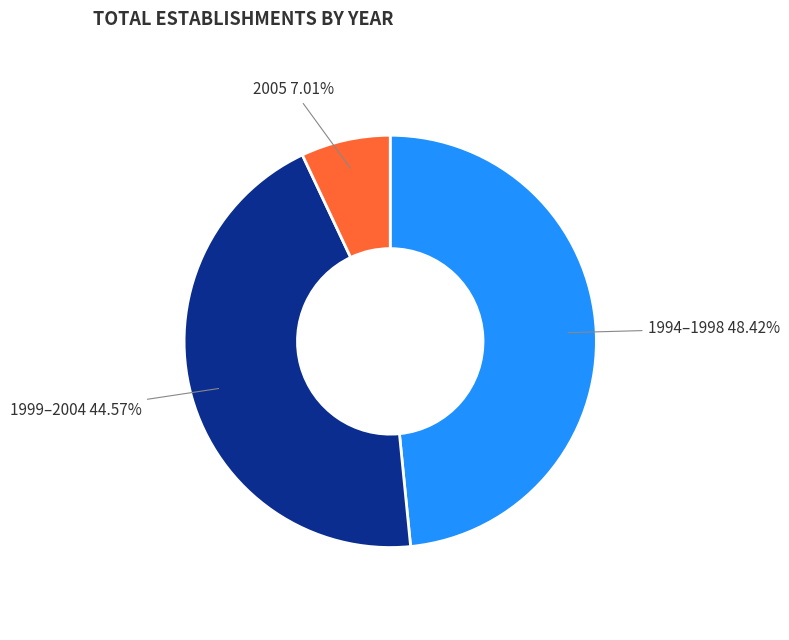

What is the smallest slice in the pie chart?

2005